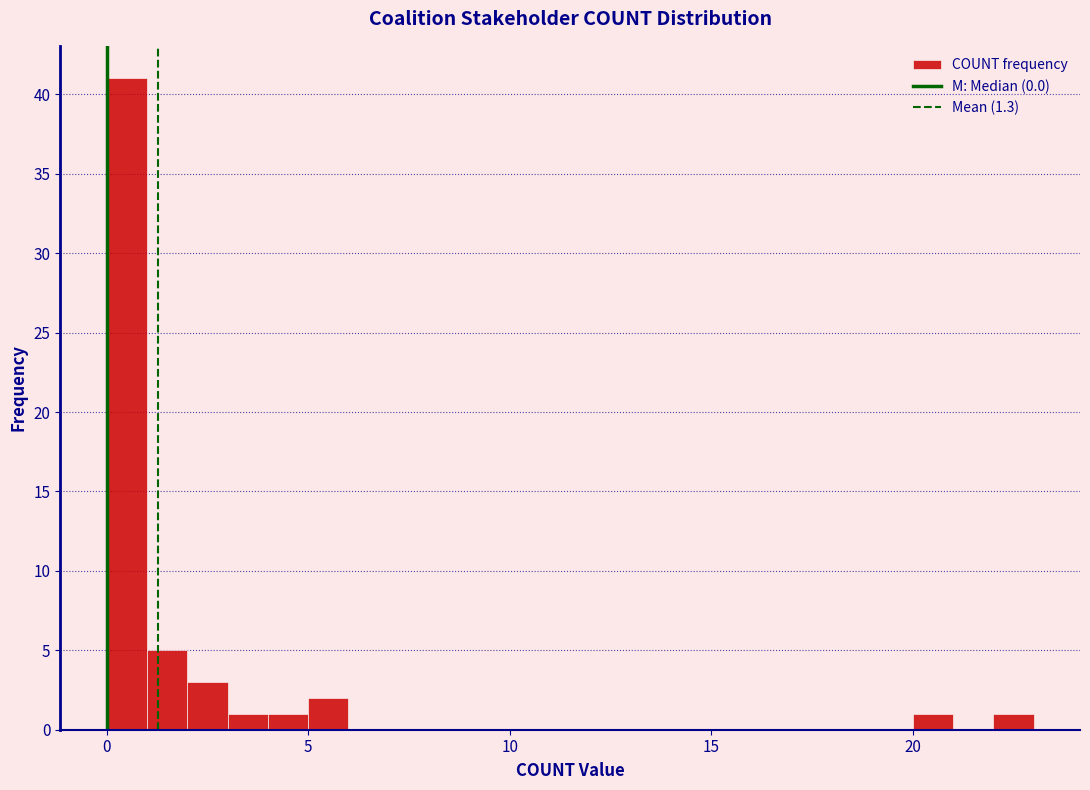

Around what value on the x-axis is the tallest bar? Give the approximate position of its centre, as read against the axis.

0.5